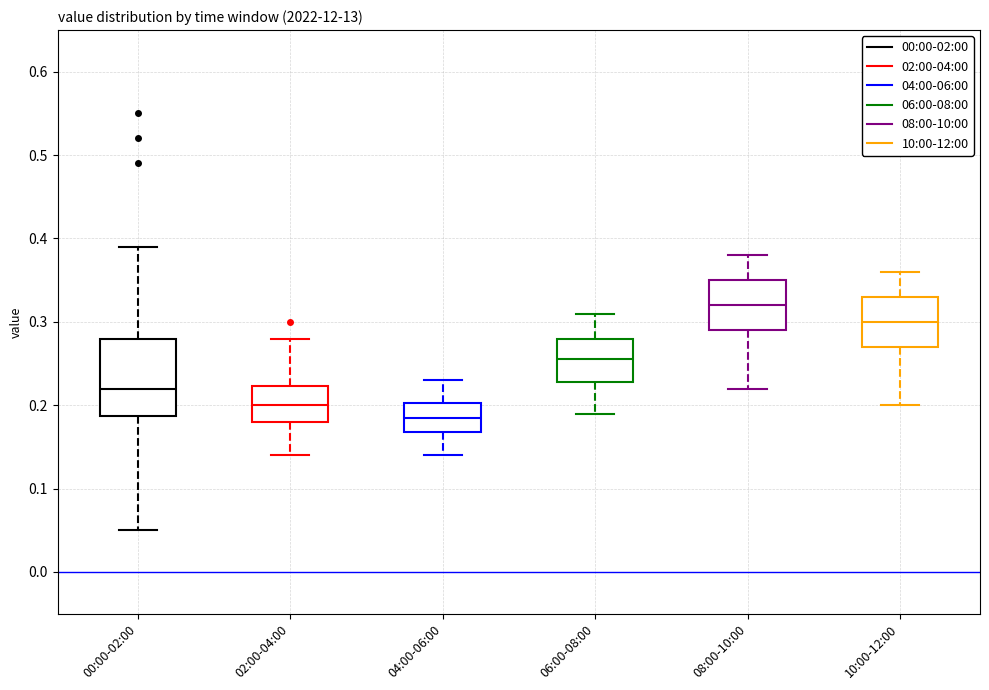

Reading left to right, transcribe this box plot: for each box, give where its median line is, the range the box spans, and where its two whiskers end, as read against the y-axis. The values are not printed on the chart, so give them approximately, as read against the axis.

00:00-02:00: median 0.22, box 0.19 to 0.28, whiskers 0.05 to 0.39
02:00-04:00: median 0.20, box 0.18 to 0.22, whiskers 0.14 to 0.28
04:00-06:00: median 0.19, box 0.17 to 0.20, whiskers 0.14 to 0.23
06:00-08:00: median 0.26, box 0.23 to 0.28, whiskers 0.19 to 0.31
08:00-10:00: median 0.32, box 0.29 to 0.35, whiskers 0.22 to 0.38
10:00-12:00: median 0.30, box 0.27 to 0.33, whiskers 0.20 to 0.36